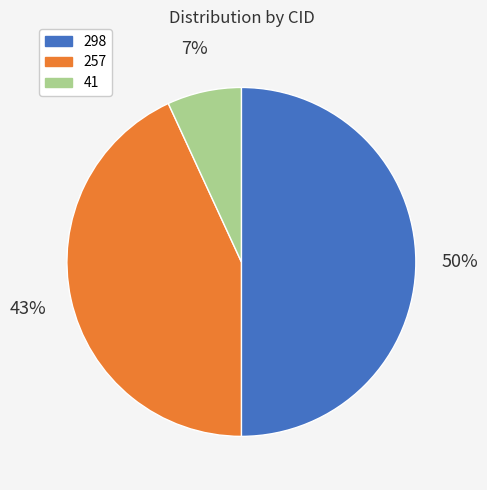

Which slice is the smallest?

41